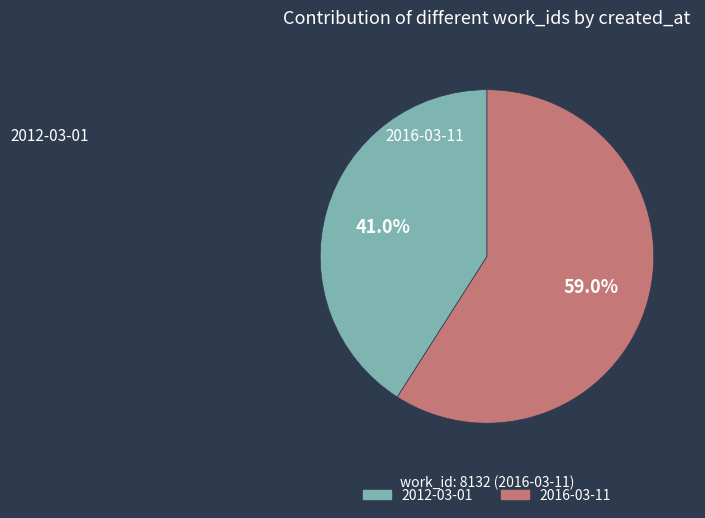

To the nearest percent, what is the combined percentage of 2016-03-11 and 2012-03-01?

100%